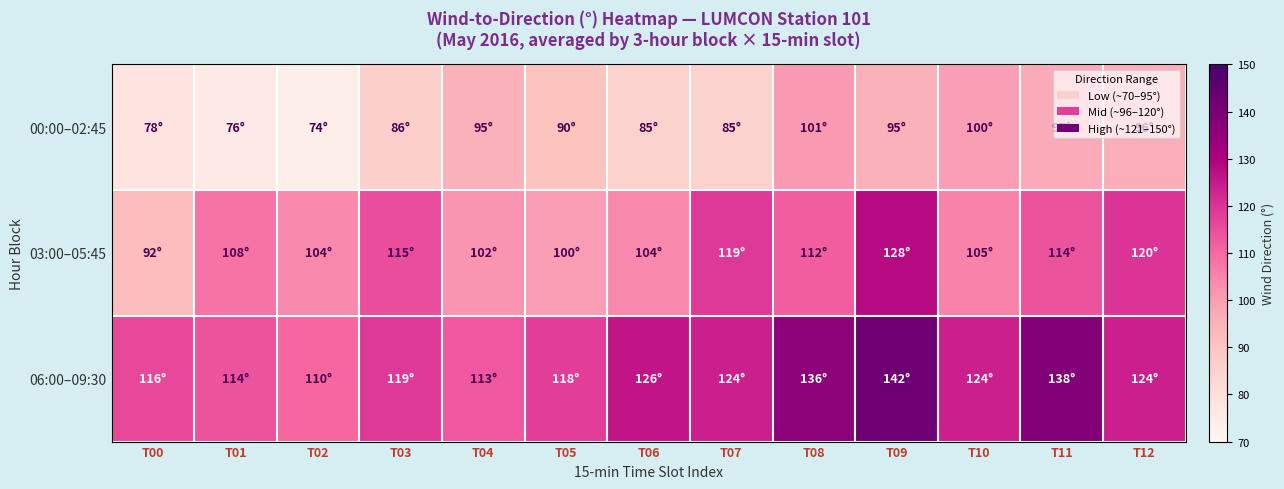

What is the difference between the highest and lowest values at T04?

18